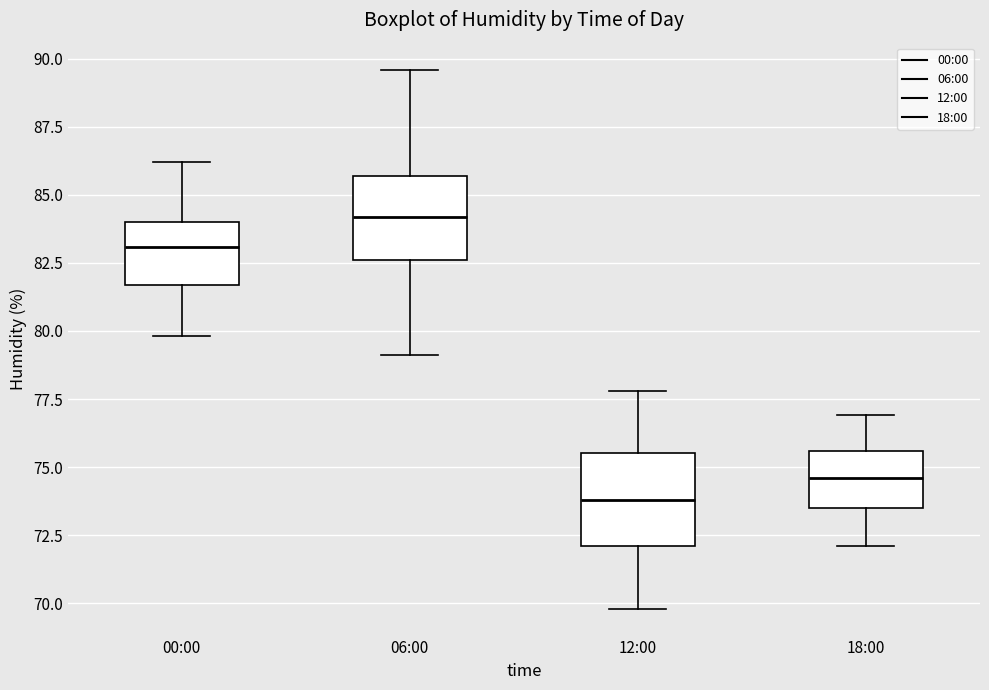

Reading left to right, transcribe this box plot: for each box, give where its median line is, the range the box spans, and where its two whiskers end, as read against the y-axis. The values are not printed on the chart, so give them approximately, as read against the axis.

00:00: median 83.0, box 81.5 to 84.0, whiskers 80.0 to 86.0
06:00: median 84.0, box 82.5 to 85.5, whiskers 79.0 to 89.5
12:00: median 74.0, box 72.0 to 75.5, whiskers 70.0 to 78.0
18:00: median 74.5, box 73.5 to 75.5, whiskers 72.0 to 77.0